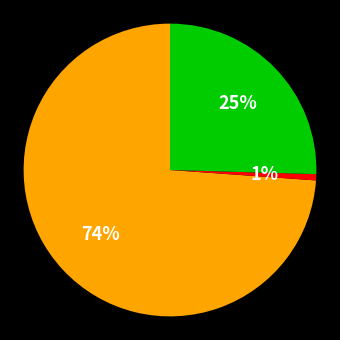

To the nearest percent, what is the average slice percentage?

33%